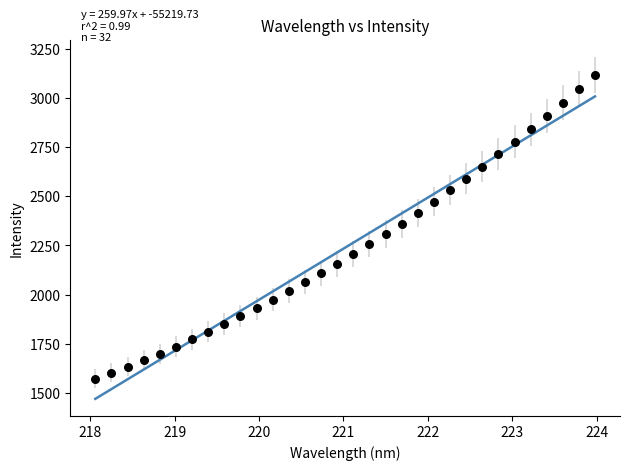

What is the range of Y values (max minus min)?

1545.3